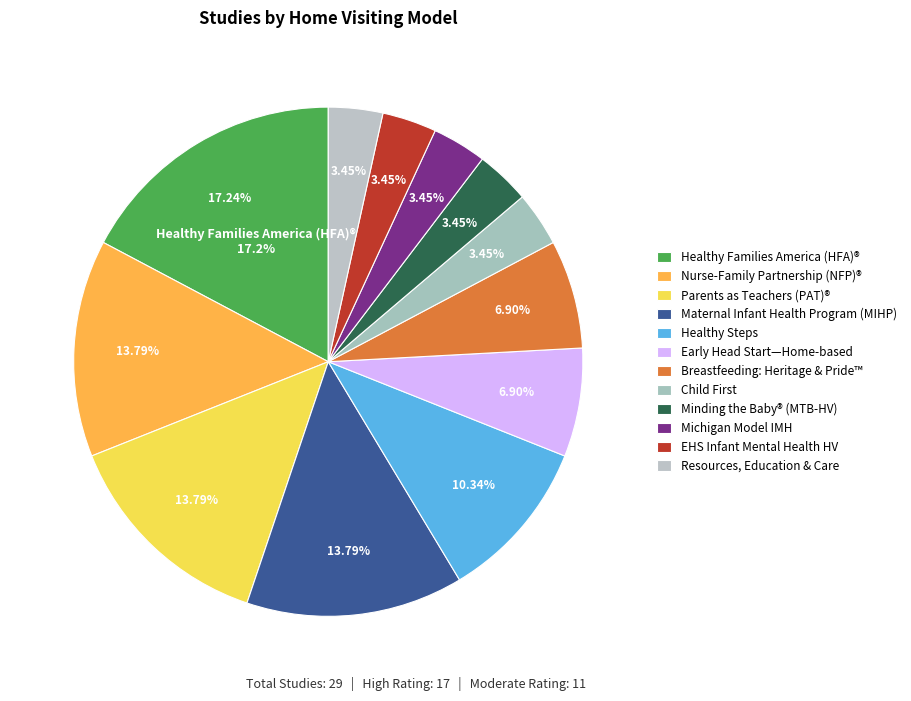

To the nearest percent, what percentage of the pie is Early Head Start Infant Mental Health HV?

3%